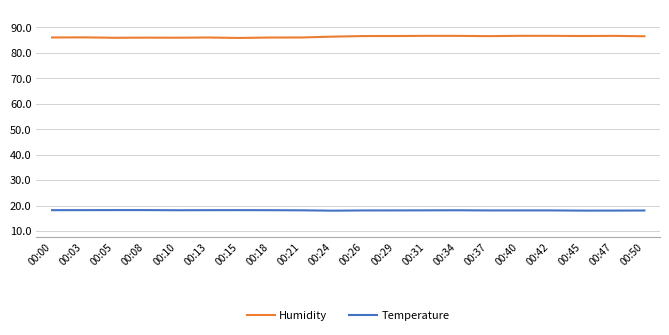

Which series has the largest total across all categories?

Humidity